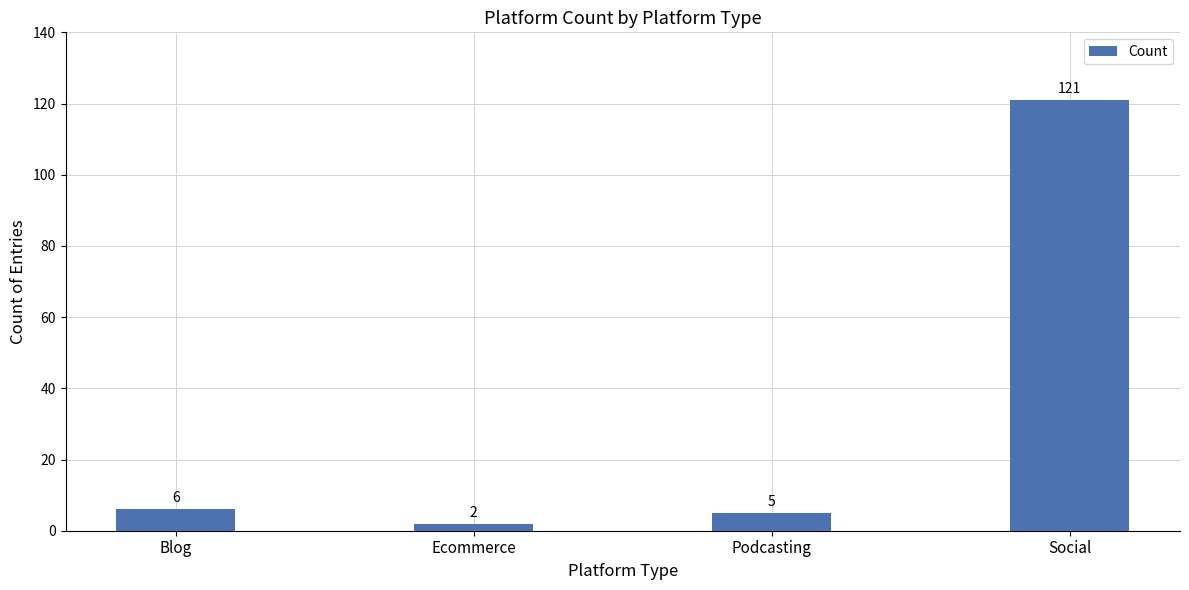

Rank the categories by value from lowest to highest.

Ecommerce, Podcasting, Blog, Social